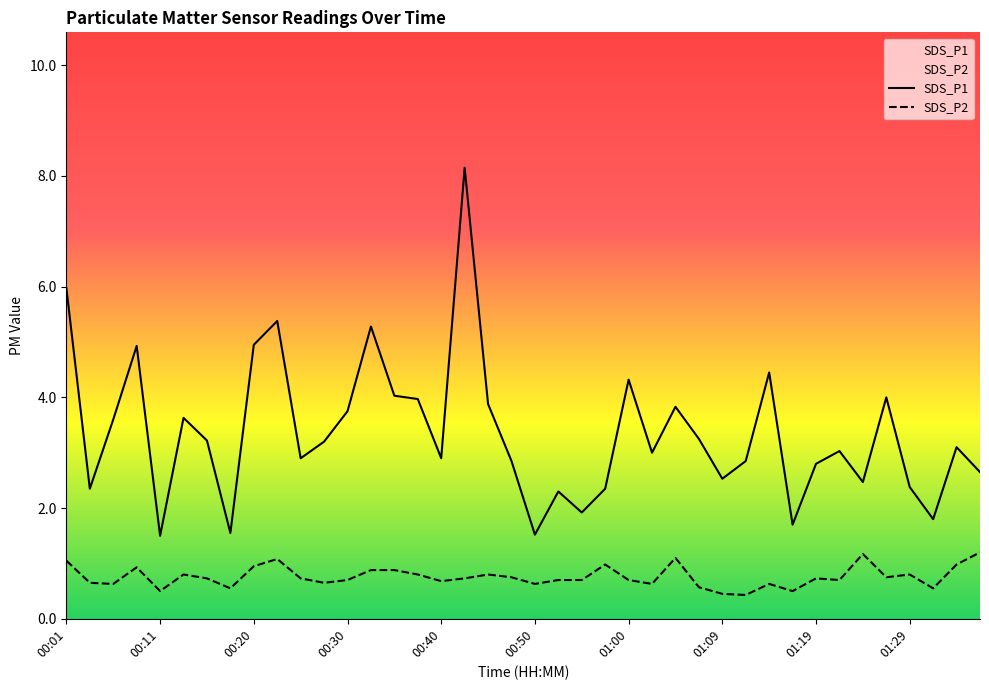

True or false: SDS_P1 and SDS_P2 intersect in this chart.

False